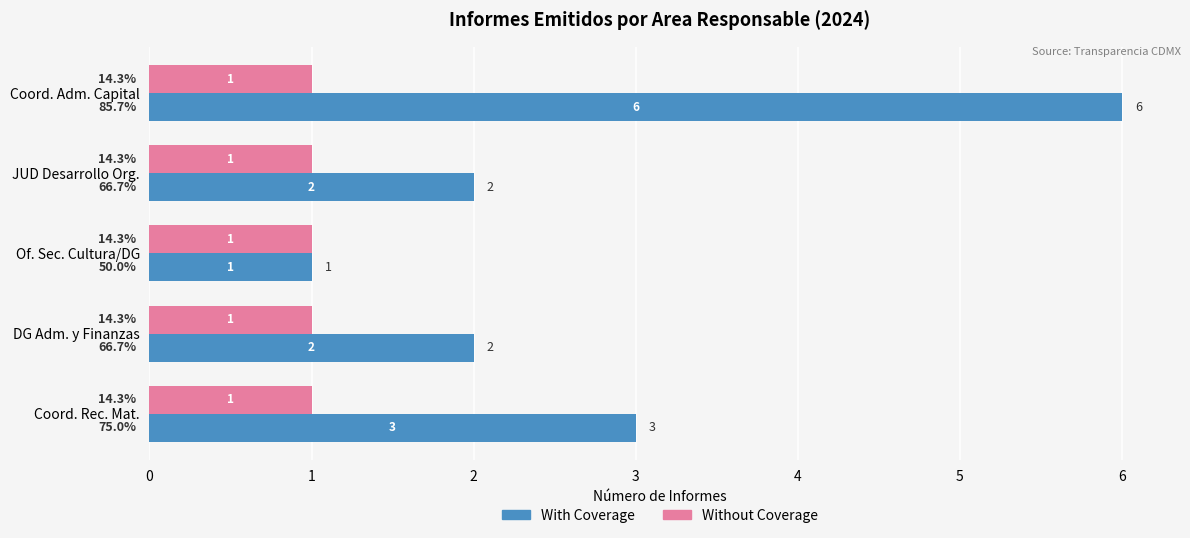

What are all the series names shown in the legend?

With Coverage, Without Coverage